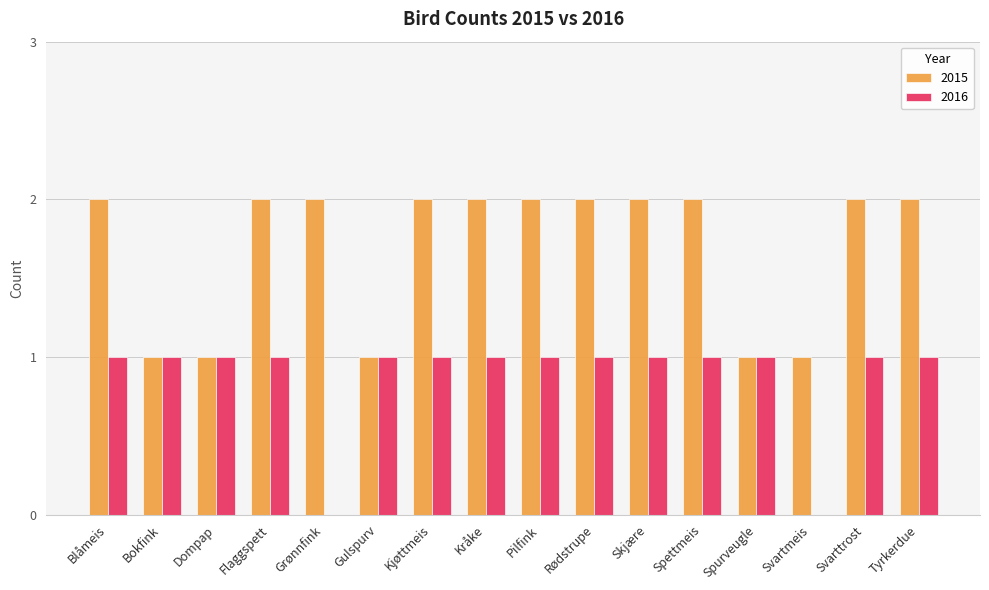

Count the 2015 values in the range 1 to 2.

16